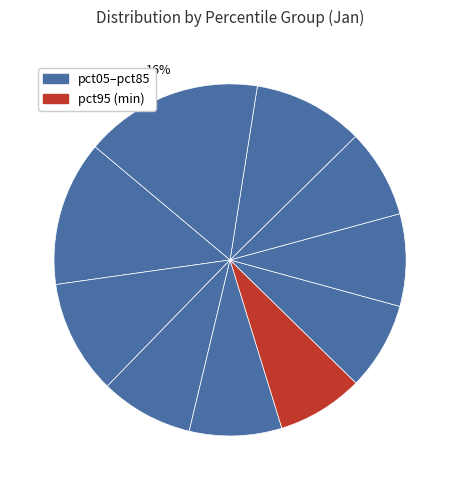

How many segments does this pie chart have?

10